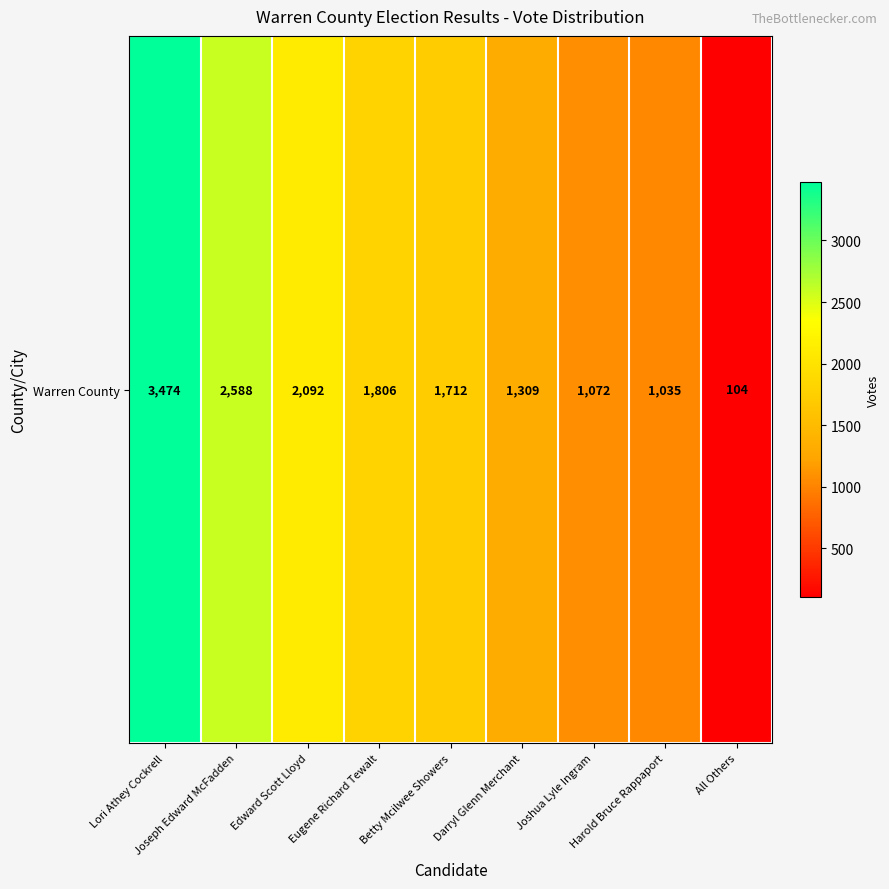

Reading right to left, what are all the values shown in this chart?

All Others=104	Harold Bruce Rappaport=1035	Joshua Lyle Ingram=1072	Darryl Glenn Merchant=1309	Betty Mcilwee Showers=1712	Eugene Richard Tewalt=1806	Edward Scott Lloyd=2092	Joseph Edward McFadden=2588	Lori Athey Cockrell=3474